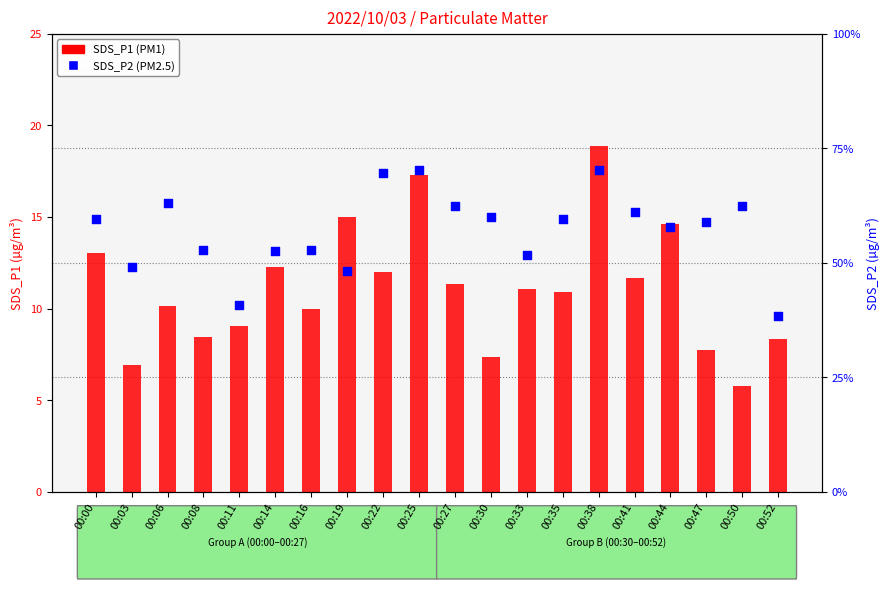

Is the value of SDS_P1 (PM1) at 00:03 greater than the value of SDS_P2 (PM2.5) at 00:27?

Yes